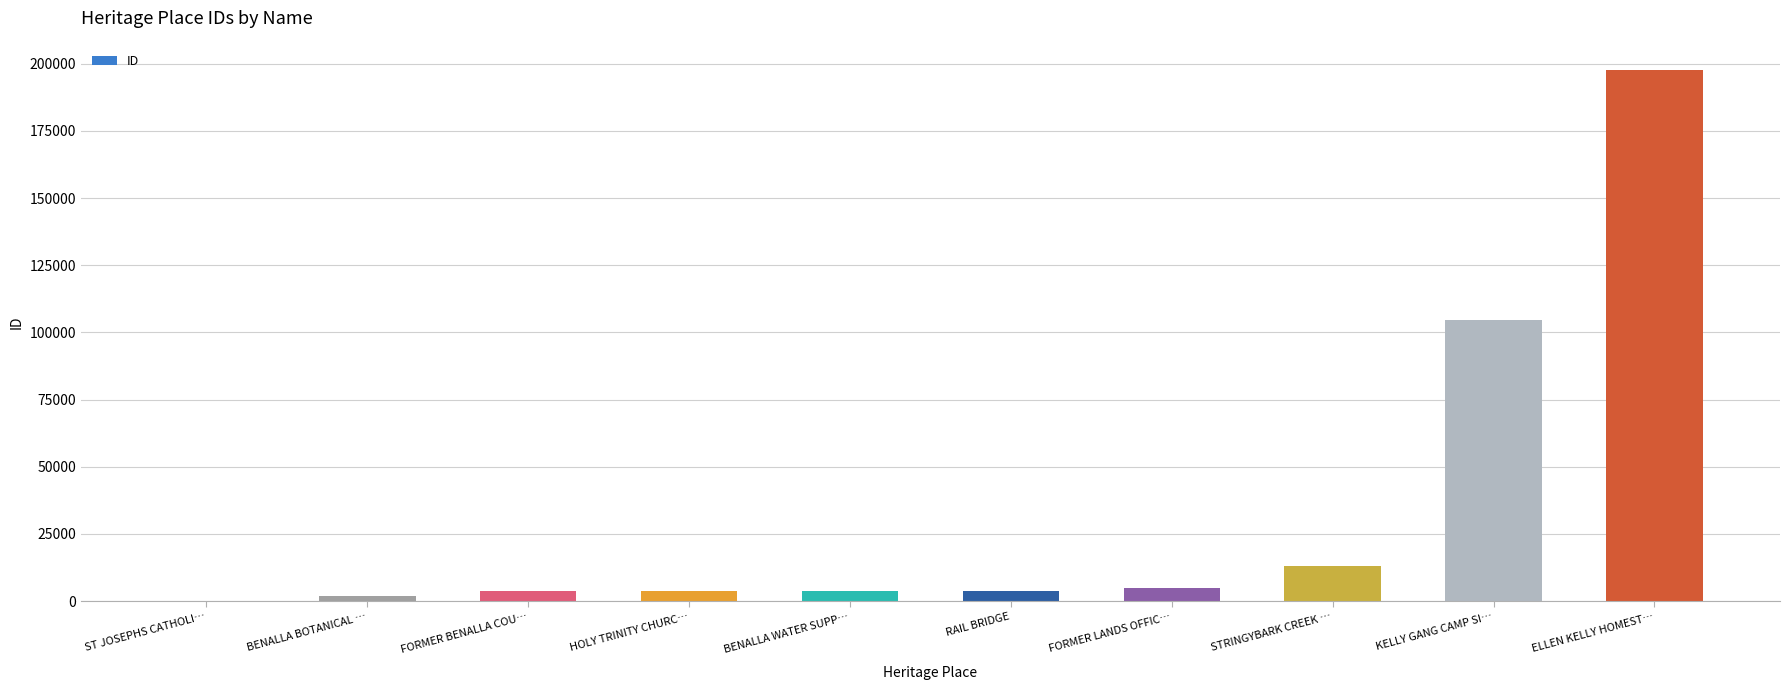

What is the sum of the values at ELLEN KELLY HOMEST… and FORMER BENALLA COU…?

201472